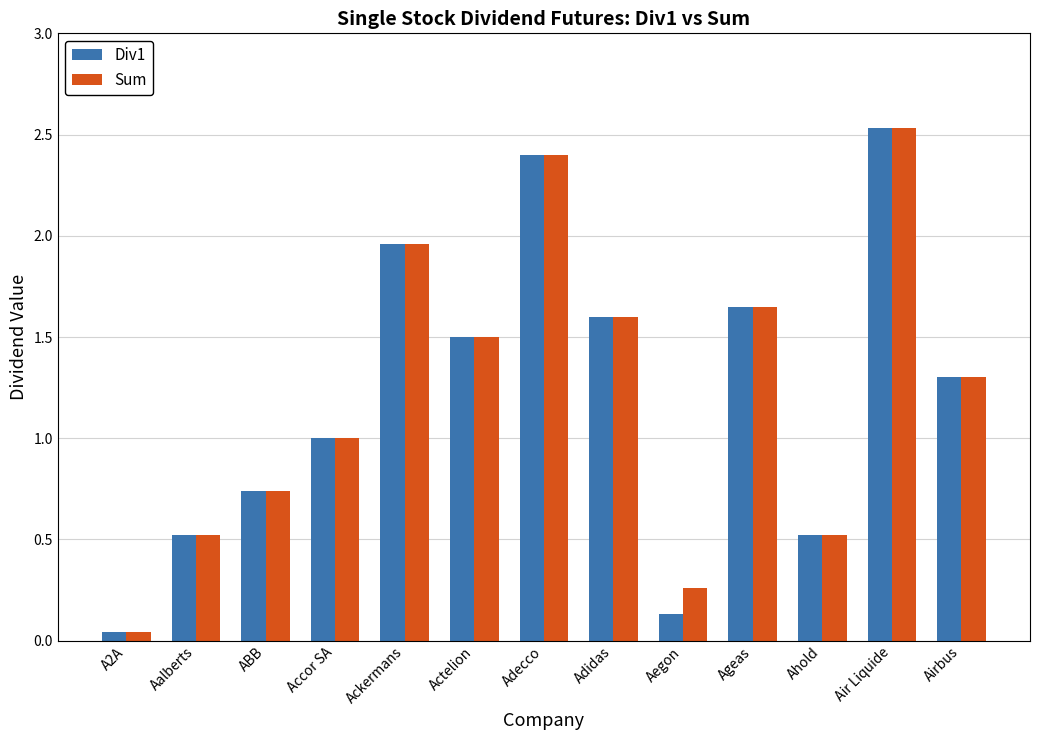

At which category is the sum across all series the highest?

Air Liquide